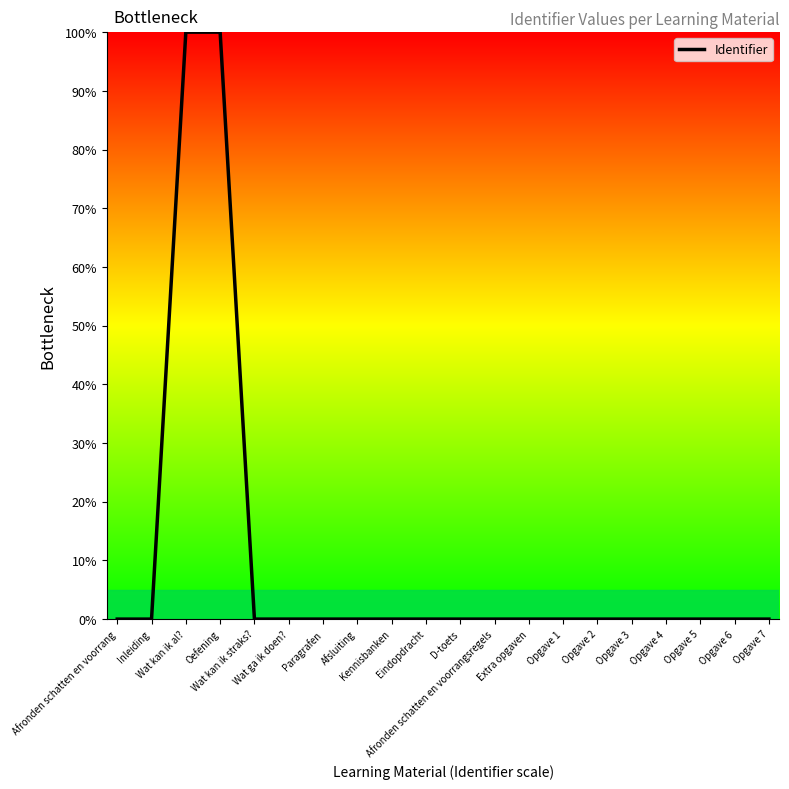

The value at Oefening is 100.0. True or false?

True